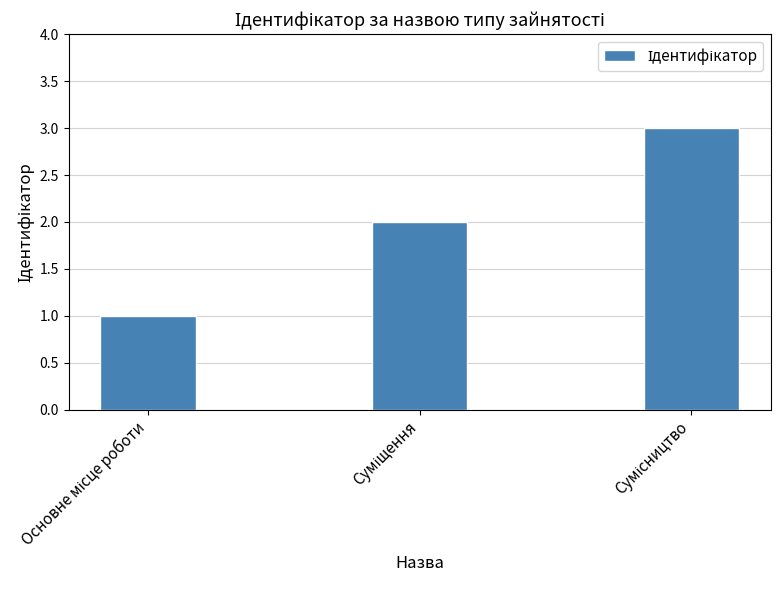

What is the greatest value displayed?

3